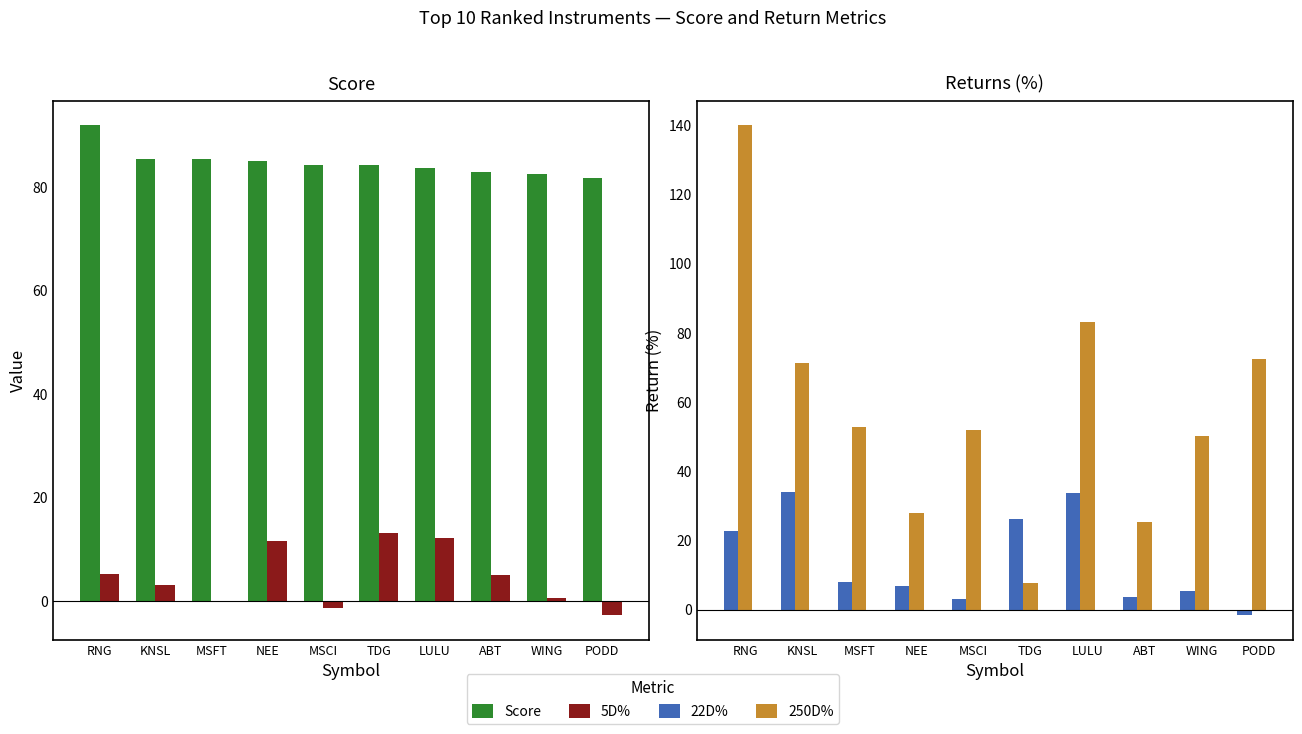

How many values in the 22D% series are below 7?

5